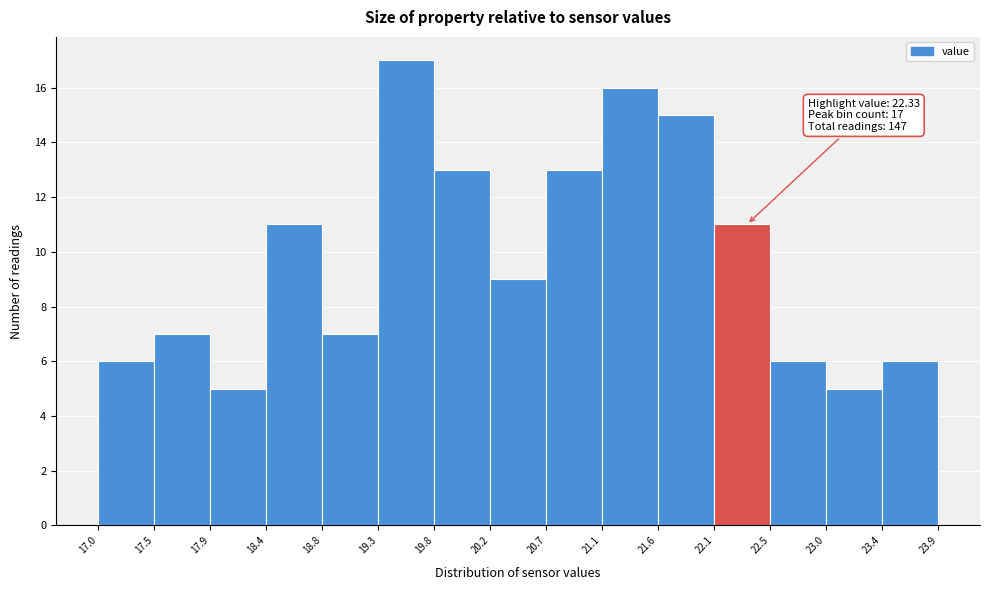

Which range on the x-axis has the tallest bar?

19.3 to 19.8